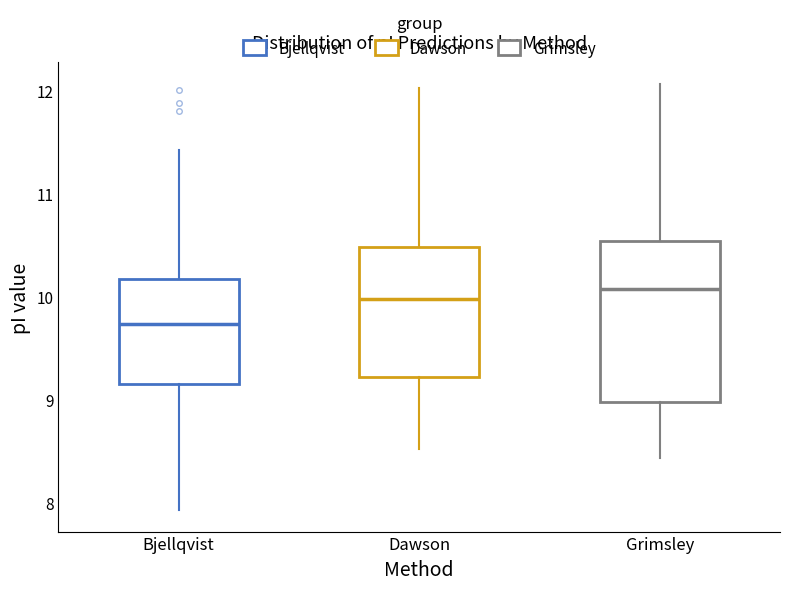

Which box's median line is the lowest?

Bjellqvist